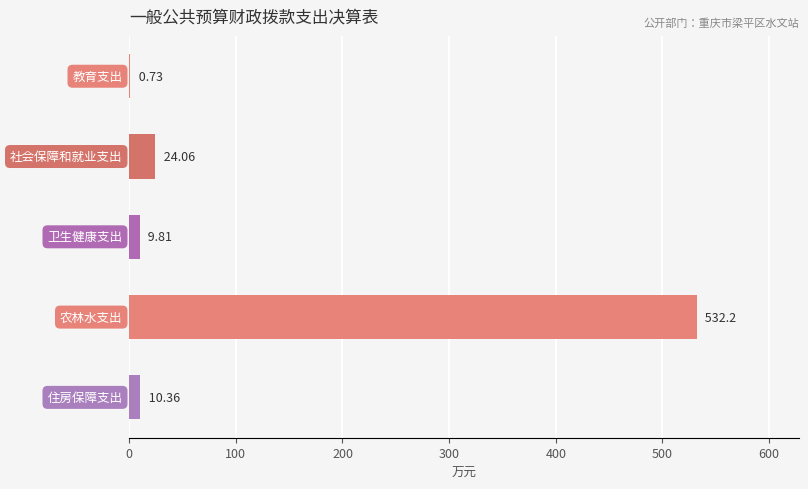

What is the sum of all values?

577.2